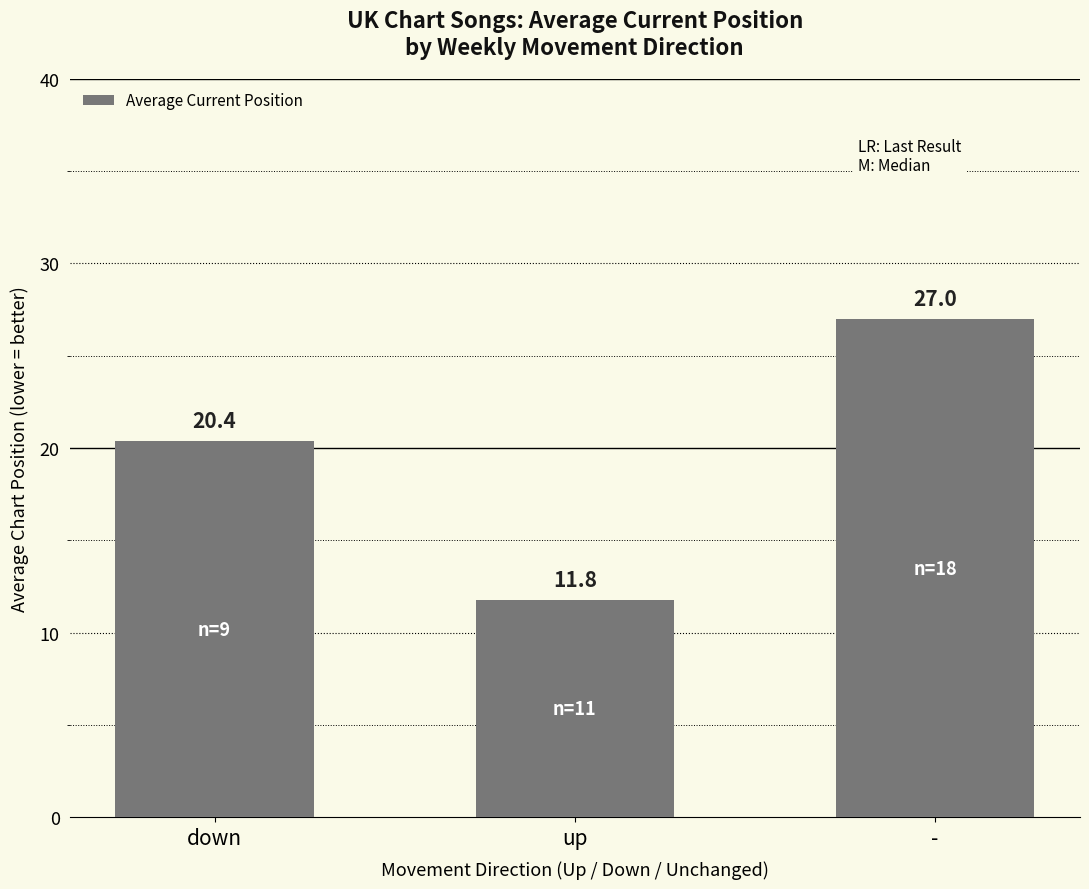

What is the difference between the values at up and down?

8.6